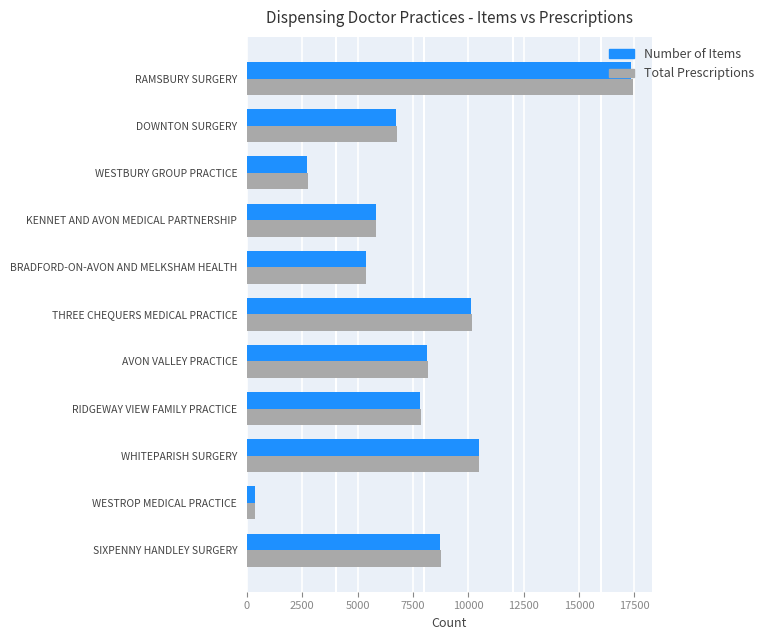

Which category has the lowest value across all series?

WESTROP MEDICAL PRACTICE